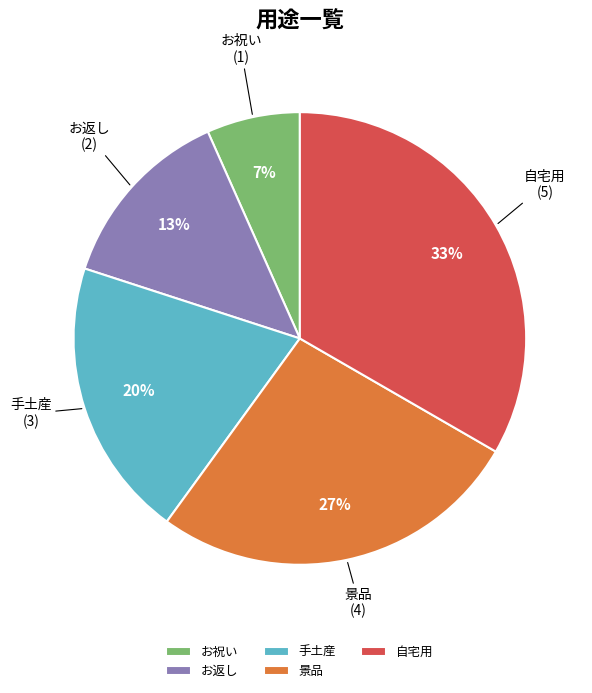

Between 自宅用 and お返し, which is larger?

自宅用